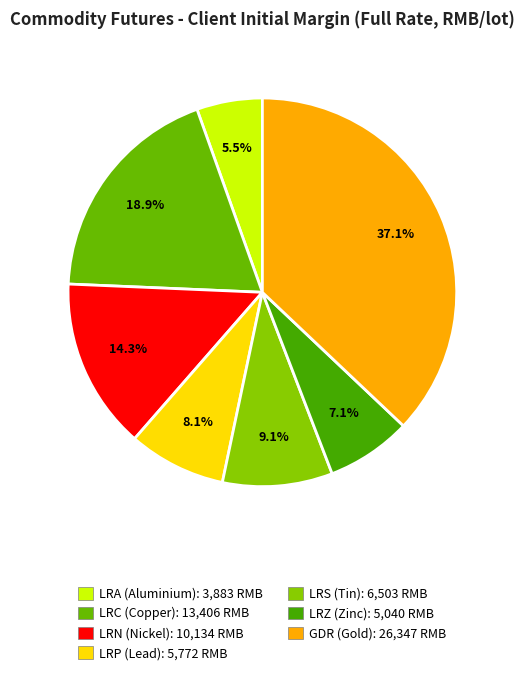

True or false: LRP (Lead) accounts for 15% of the total.

False